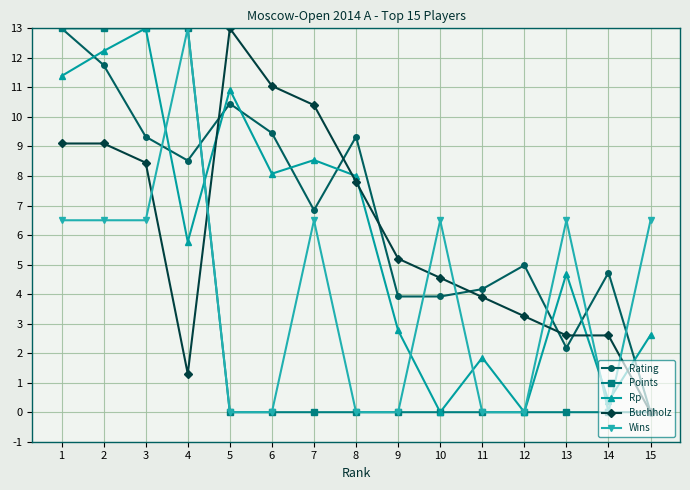

What is the difference between the highest and lowest values at 10?

6.5